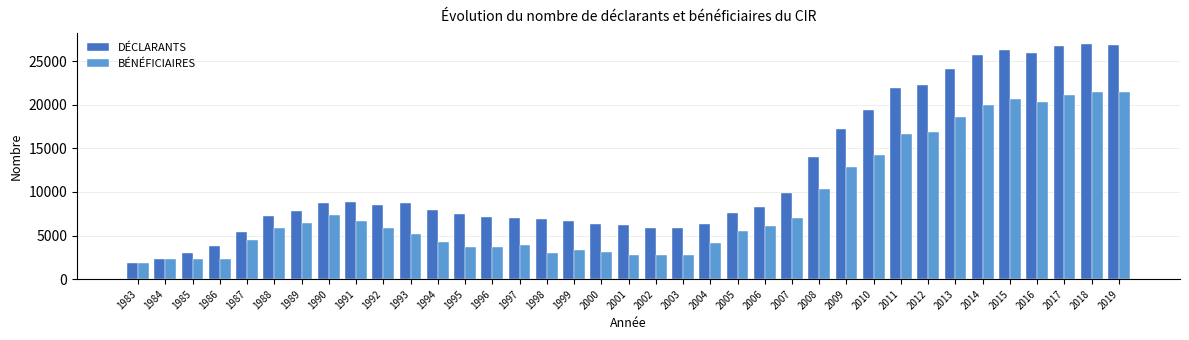

Is the value of DÉCLARANTS at 2014 greater than the value of BÉNÉFICIAIRES at 1989?

Yes